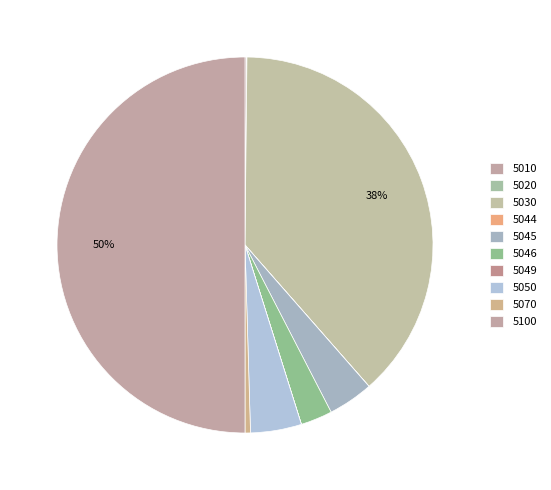

The 5100 slice represents 50% of the pie. True or false?

True